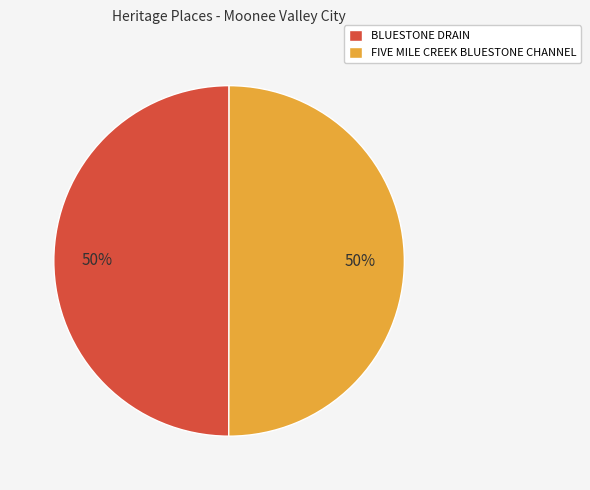

Combined, do FIVE MILE CREEK BLUESTONE CHANNEL and BLUESTONE DRAIN account for over 50%?

Yes